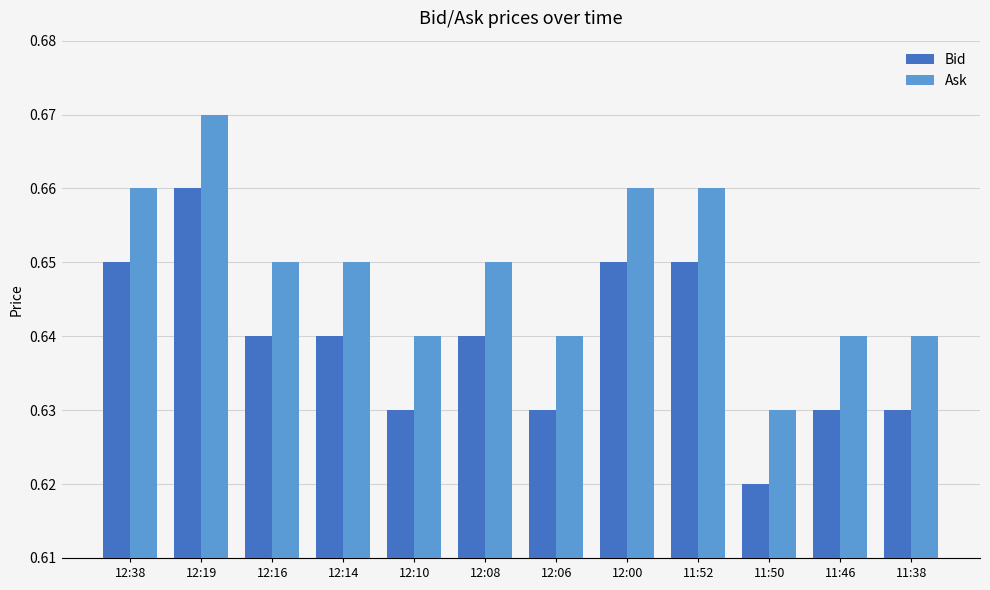

Which category has the lowest value across all series?

11:50